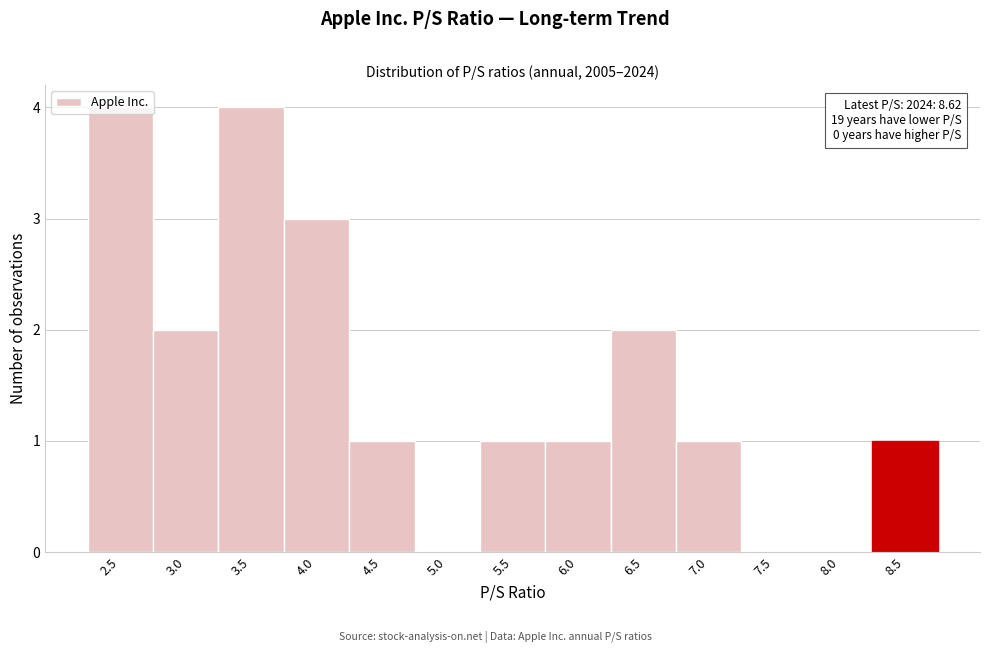

What is the maximum value shown in the chart?

4